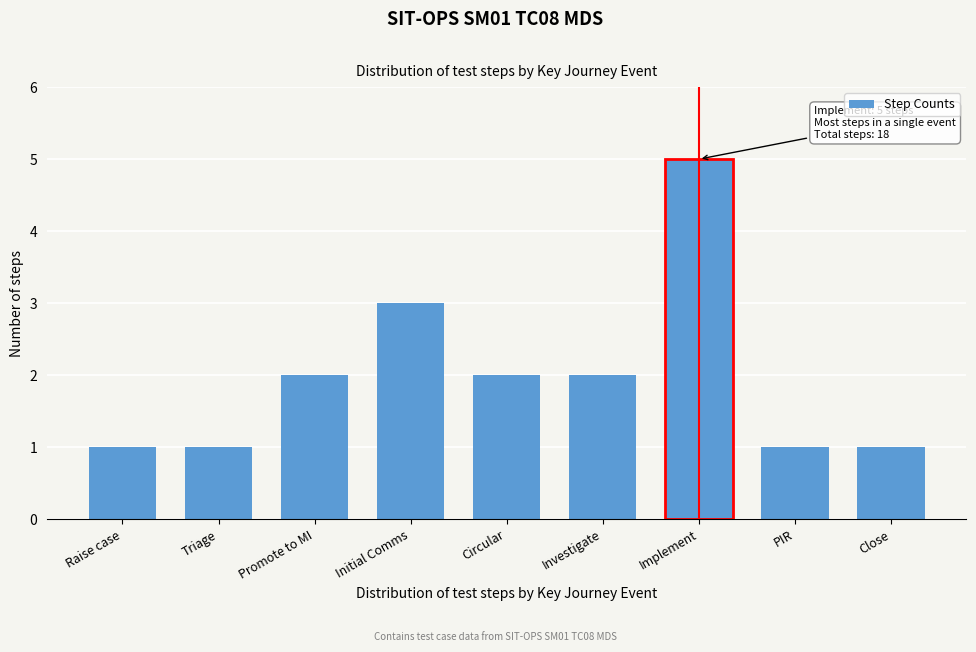

Reading left to right, list all the values displayed in this chart.

1	1	2	3	2	2	5	1	1